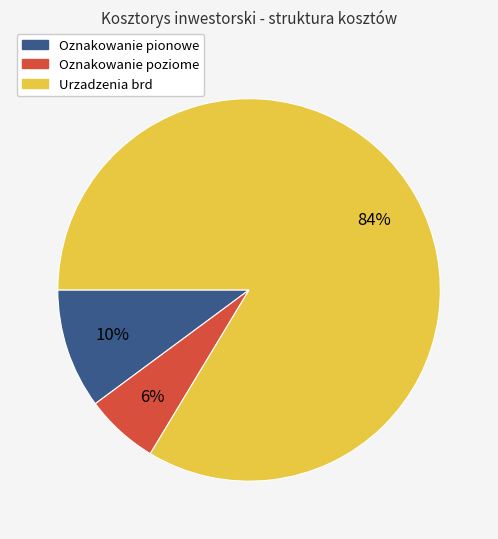

Combined, do Oznakowanie pionowe and Oznakowanie poziome account for over 50%?

No